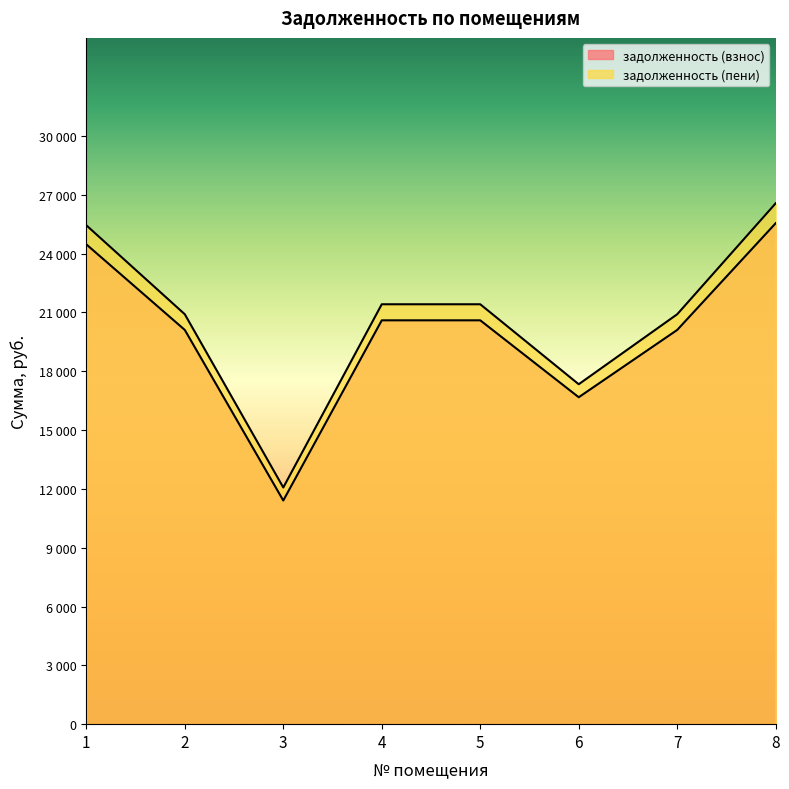

Which category has the highest value in the задолженность (пени) series?

8